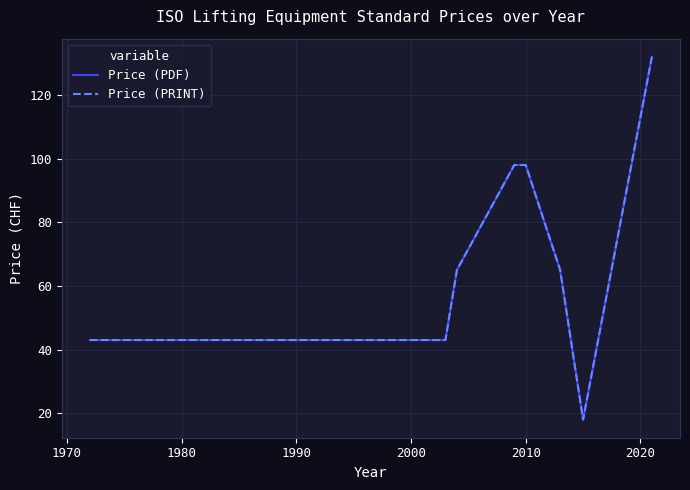

Which series has the widest spread of values?

Price (PDF)